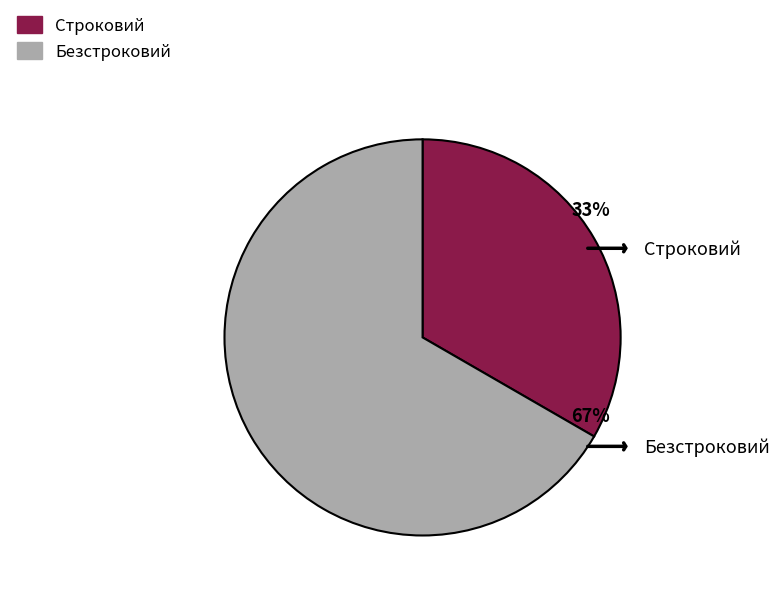

To the nearest percent, what portion does Безстроковий represent?

67%